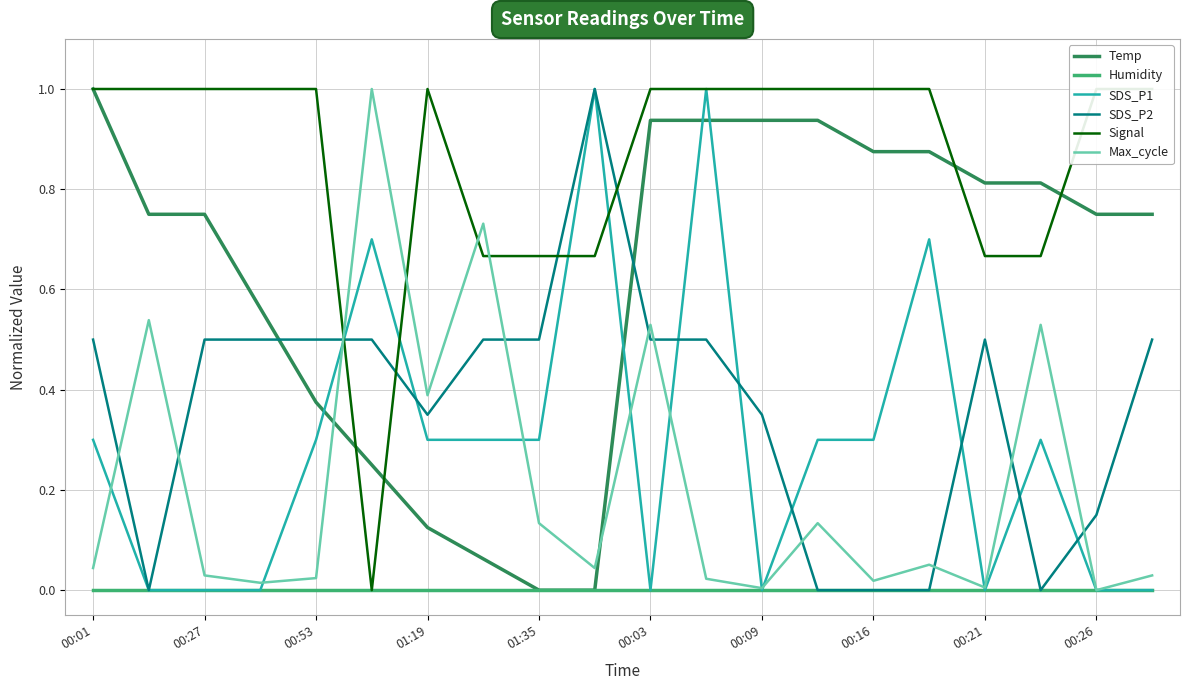

What is the difference between the maximum and minimum values in the Max_cycle series?

1.0